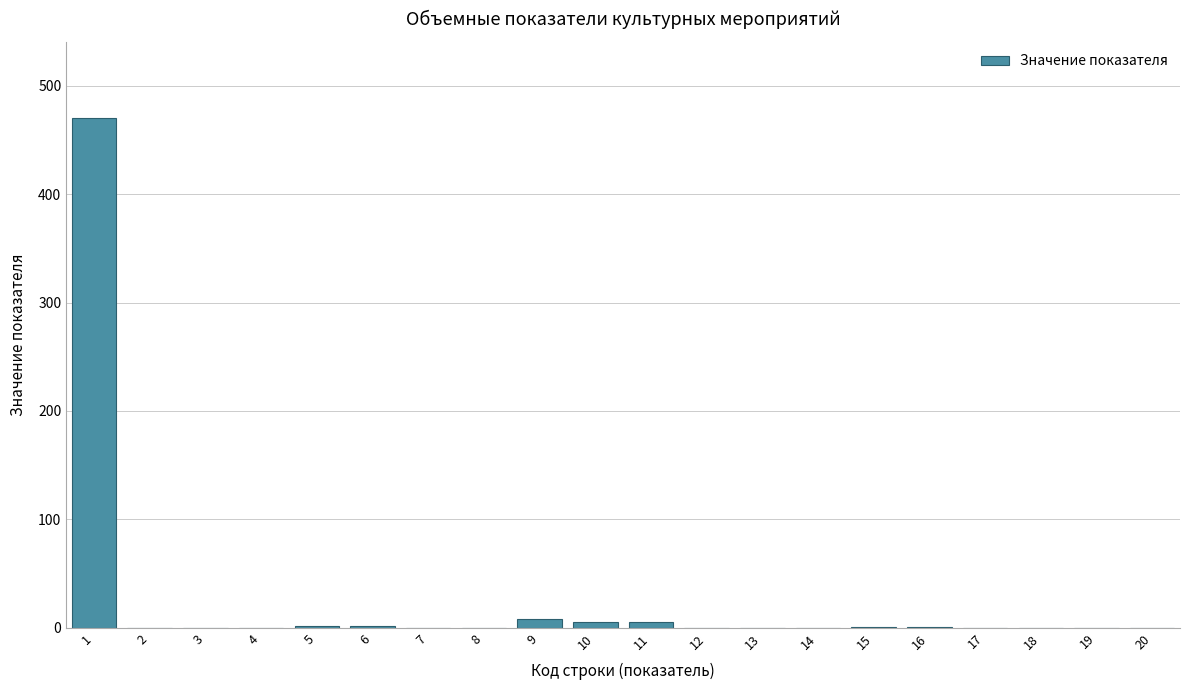

Is it true that the value at 19 is 0?

True